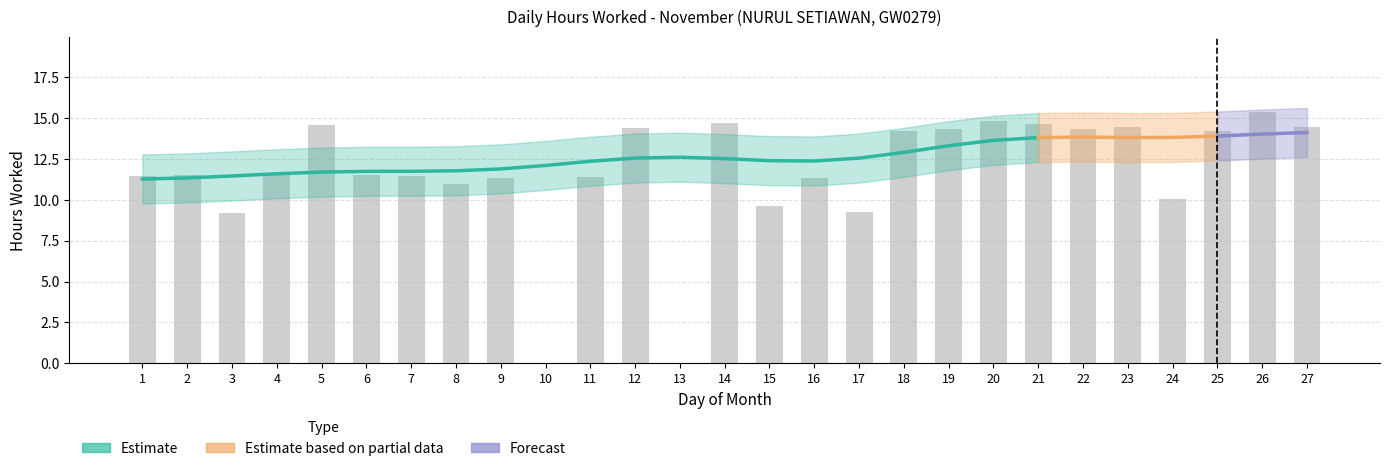

The value at 25 is 4.8. True or false?

False